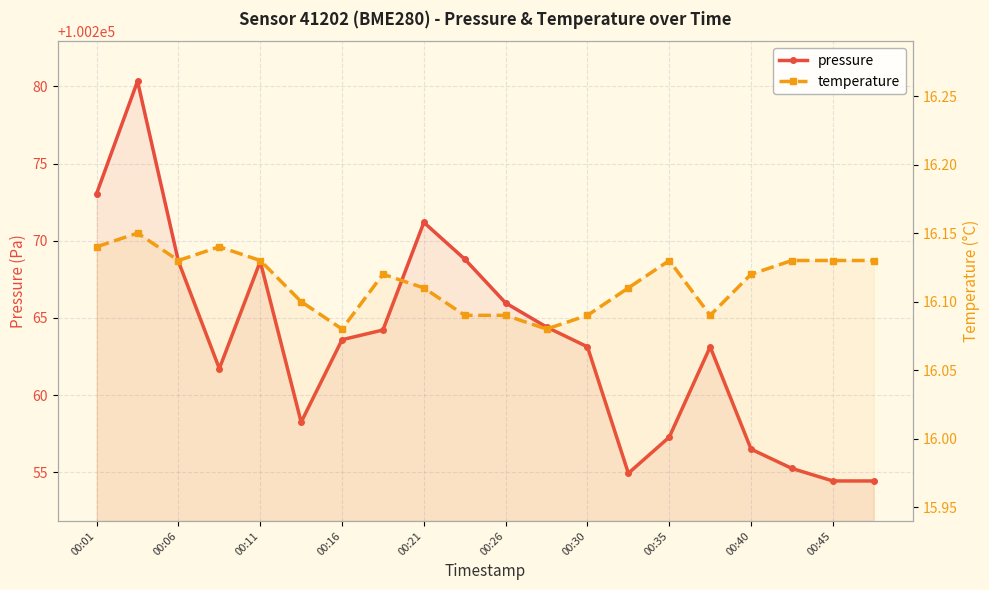

What is the value of the pressure point at the 9th from the left?

100271.2